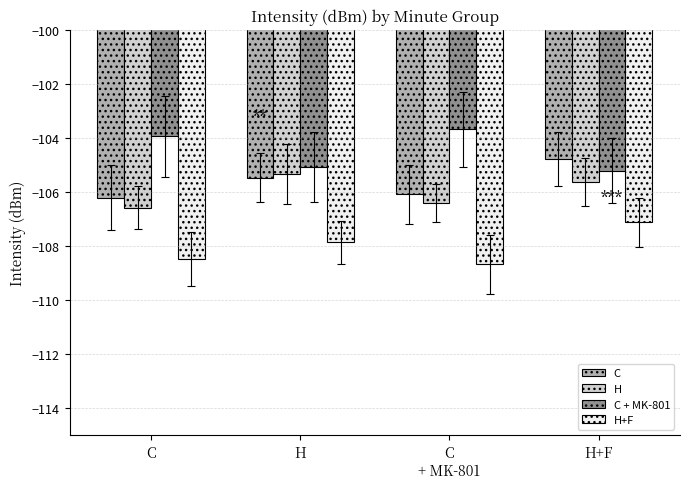

Which series has the largest total across all categories?

C + MK-801